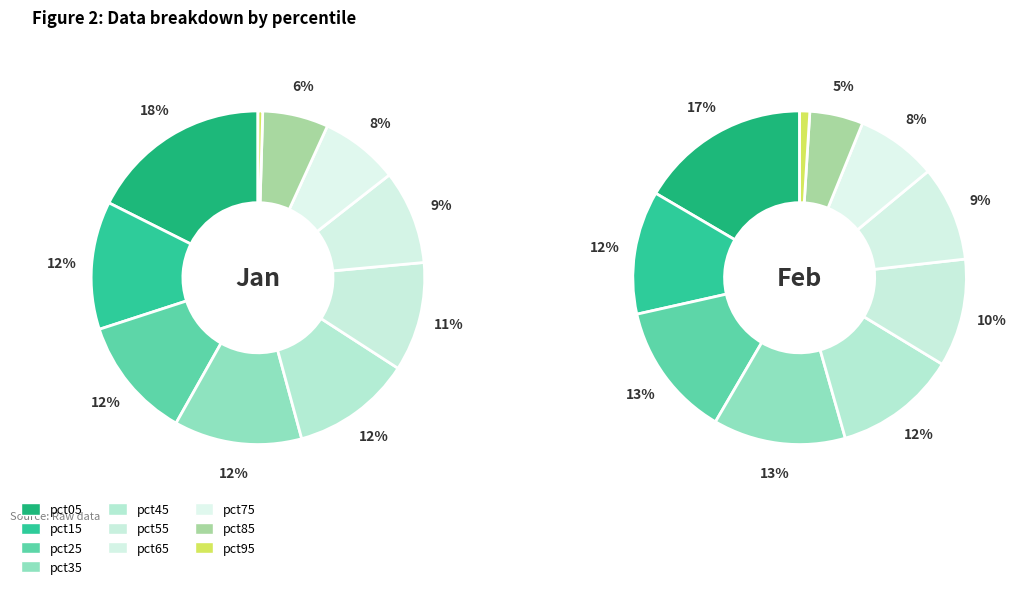

Does pct45 represent more than half of the total?

No